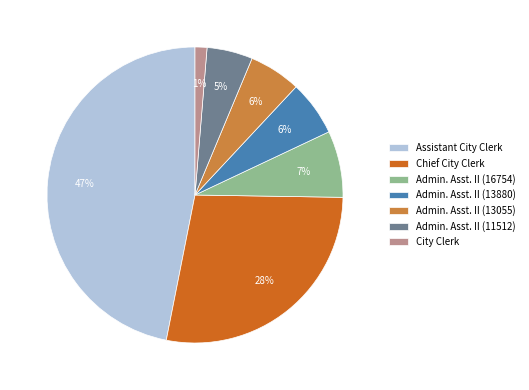

To the nearest percent, what is the average slice percentage?

14%